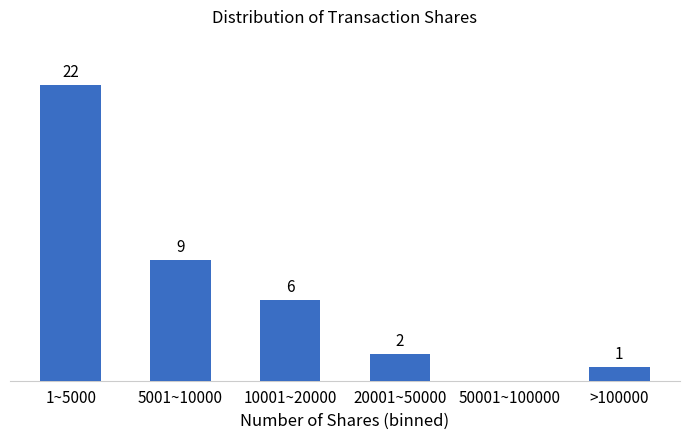

Which label corresponds to the largest value in the chart?

1~5000